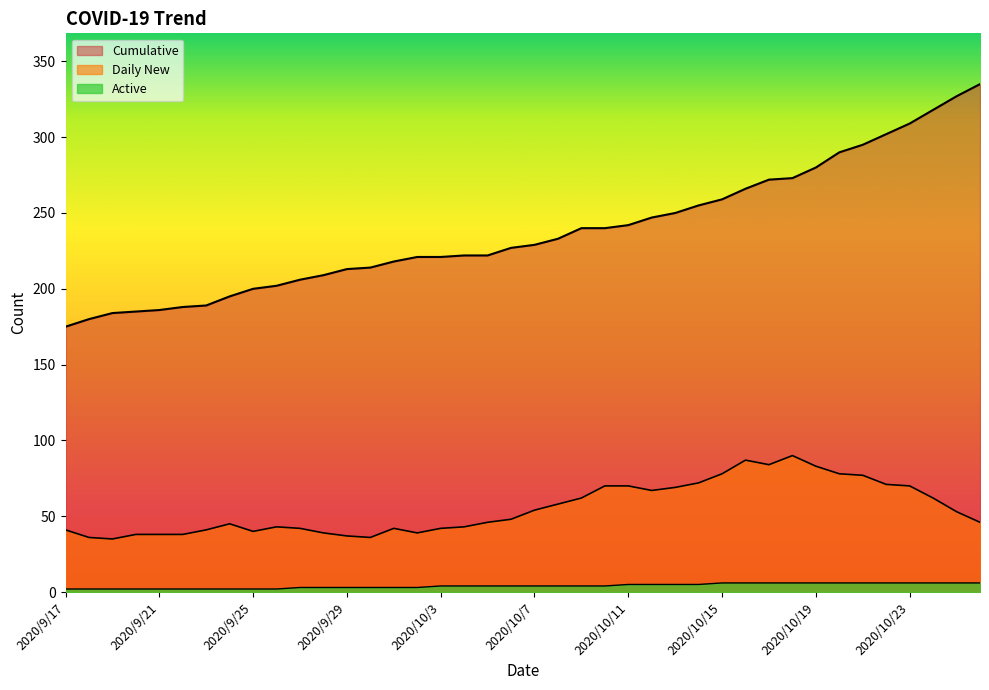

What are all the series names shown in the legend?

Daily New, Active, Cumulative